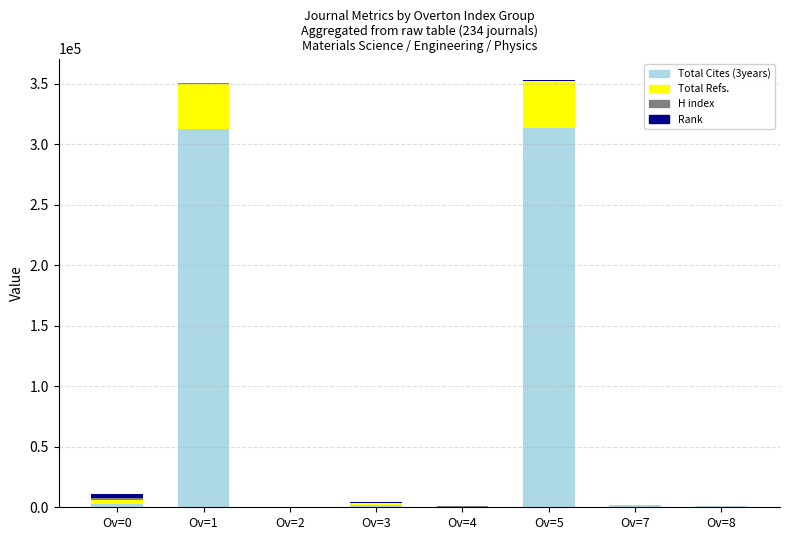

How many series are shown in this chart?

4